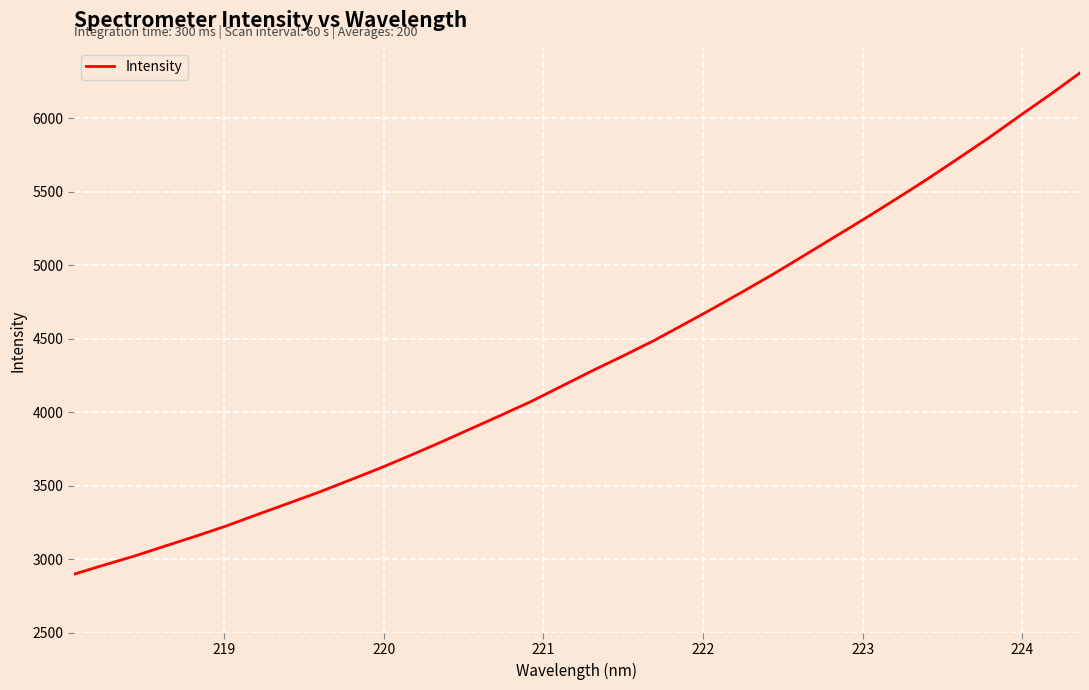

What is the difference between the maximum and minimum values?

3408.4